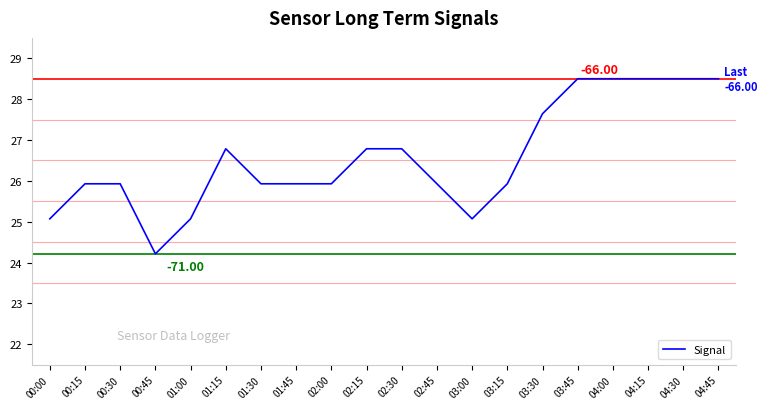

Which has a higher value, 00:30 or 02:15?

02:15